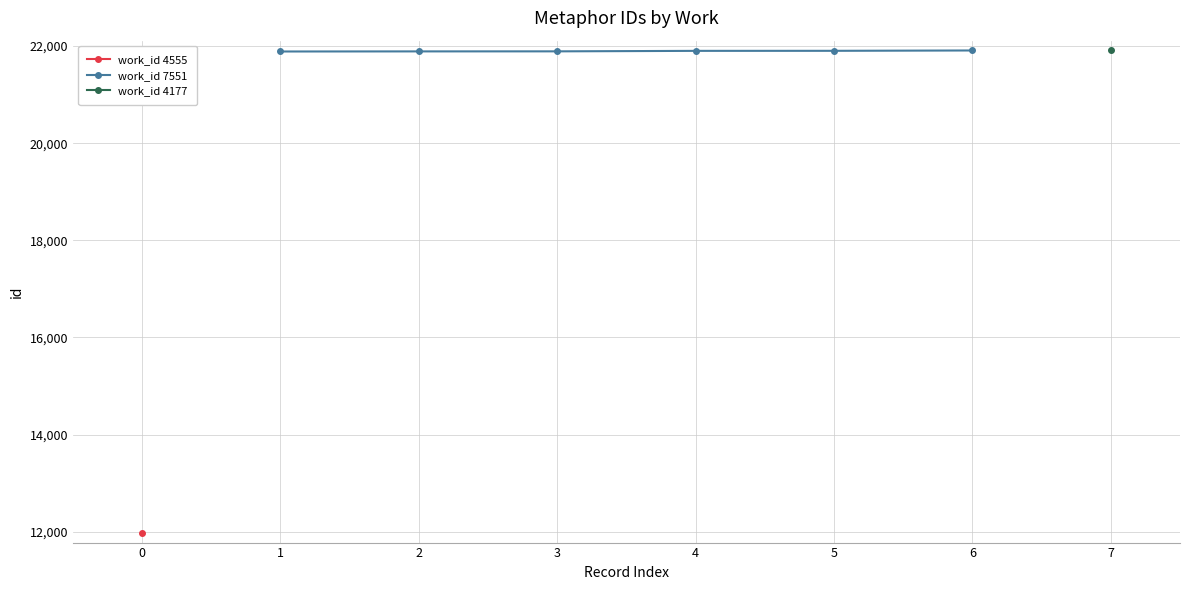

The value of work_id 7551 at 6 is 21910. True or false?

True